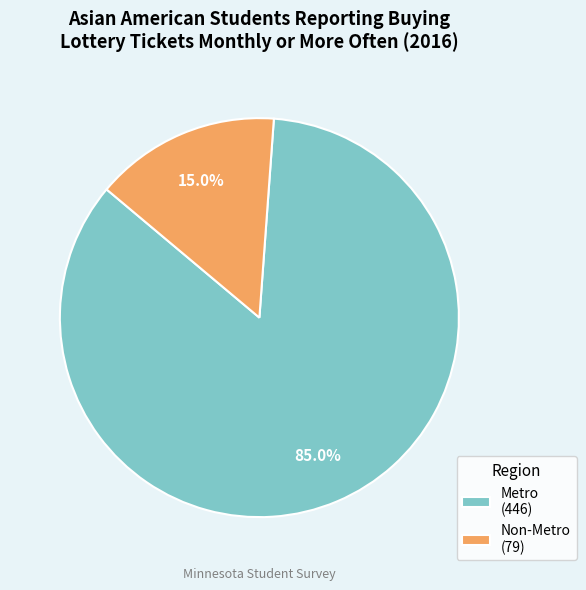

To the nearest percent, what portion does Non-Metro represent?

15%